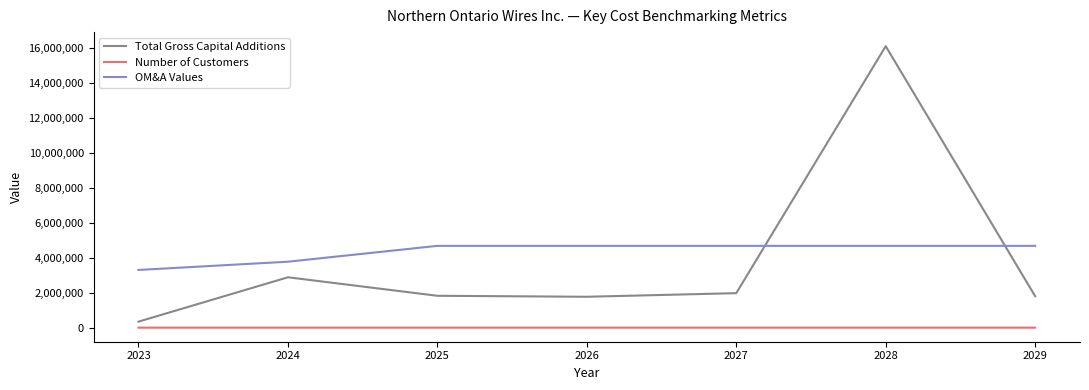

How many intersections are there between OM&A Values and Total Gross Capital Additions?

2